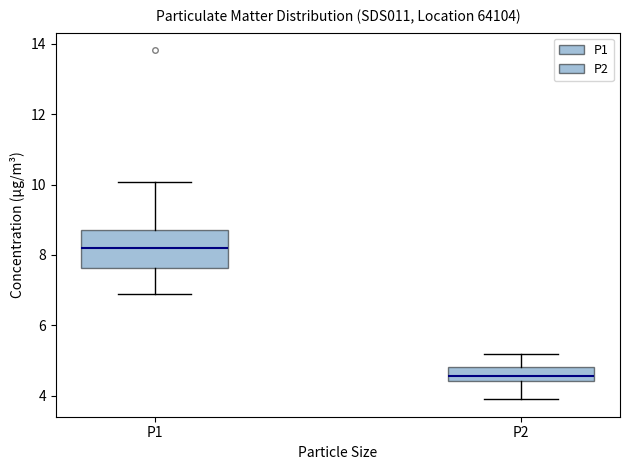

Which box's median line is the lowest?

P2